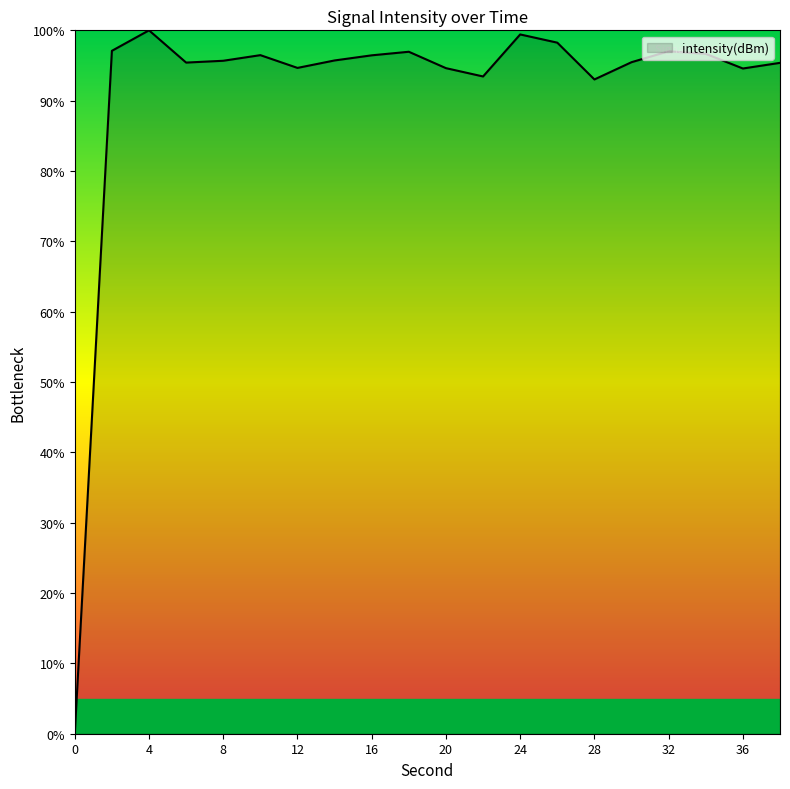

What is the difference between the maximum and minimum values?

100.0